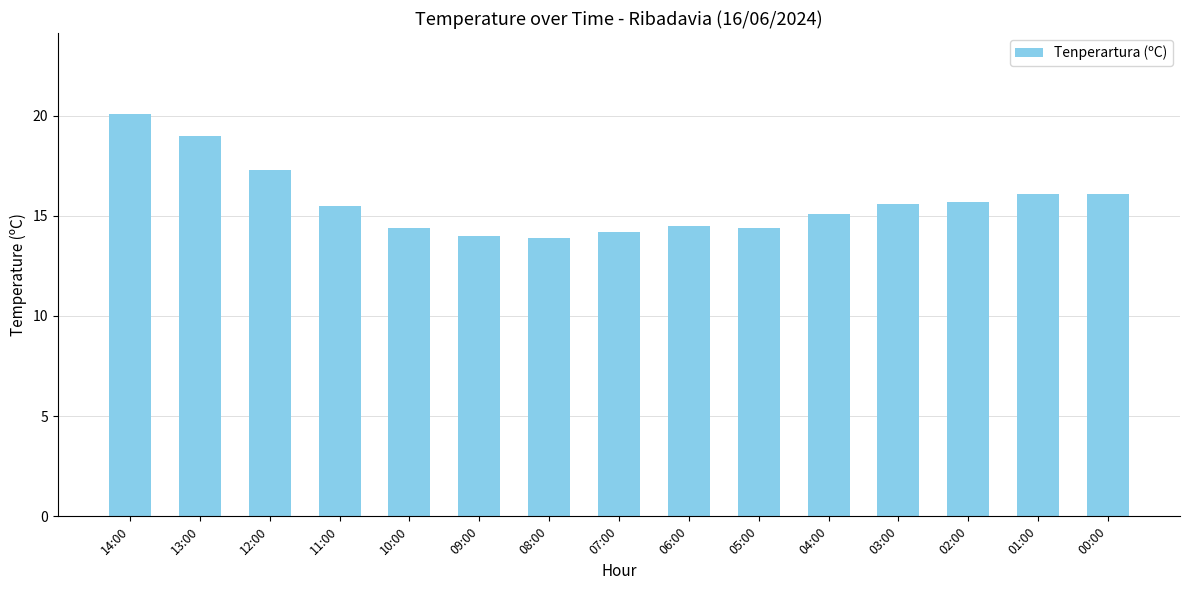

Does the chart contain any negative values?

No